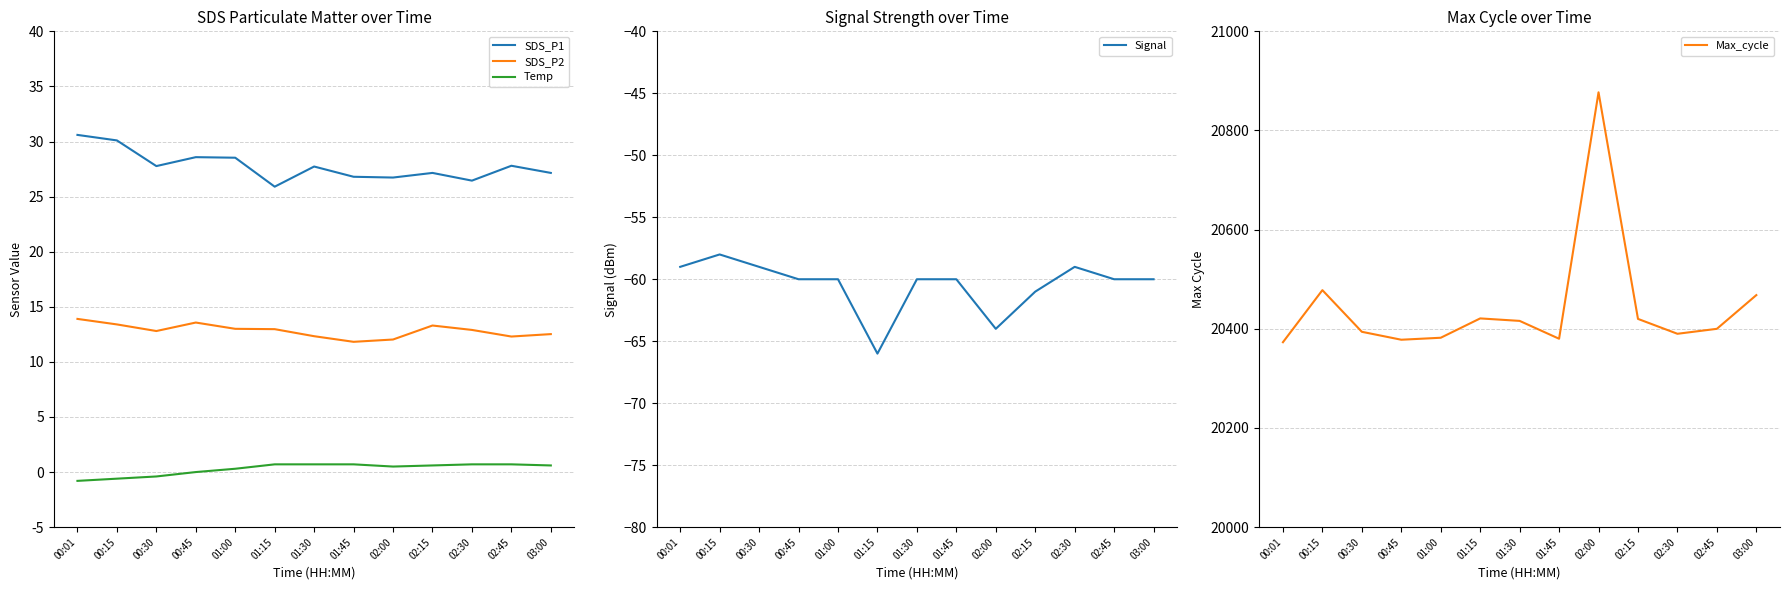

How many interior local peaks does the Max_cycle series have?

3